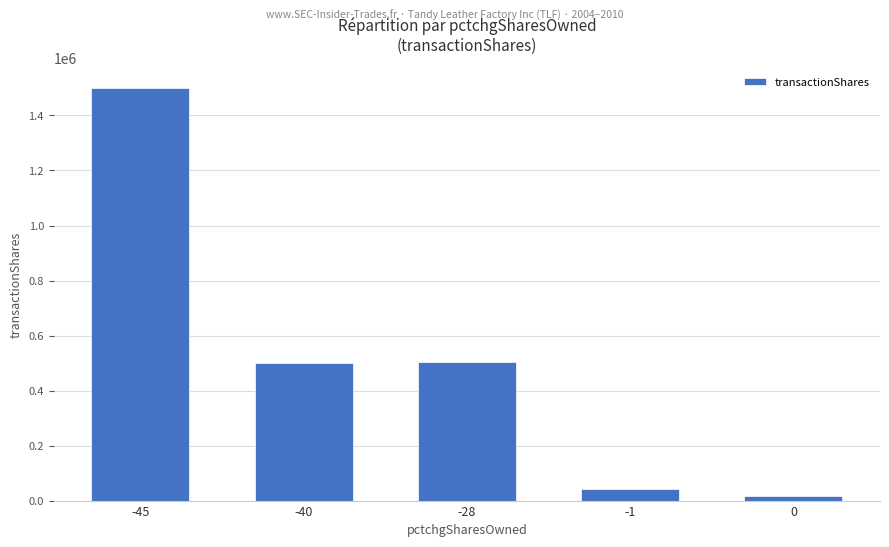

At which label is the value closest to 759006?

-28